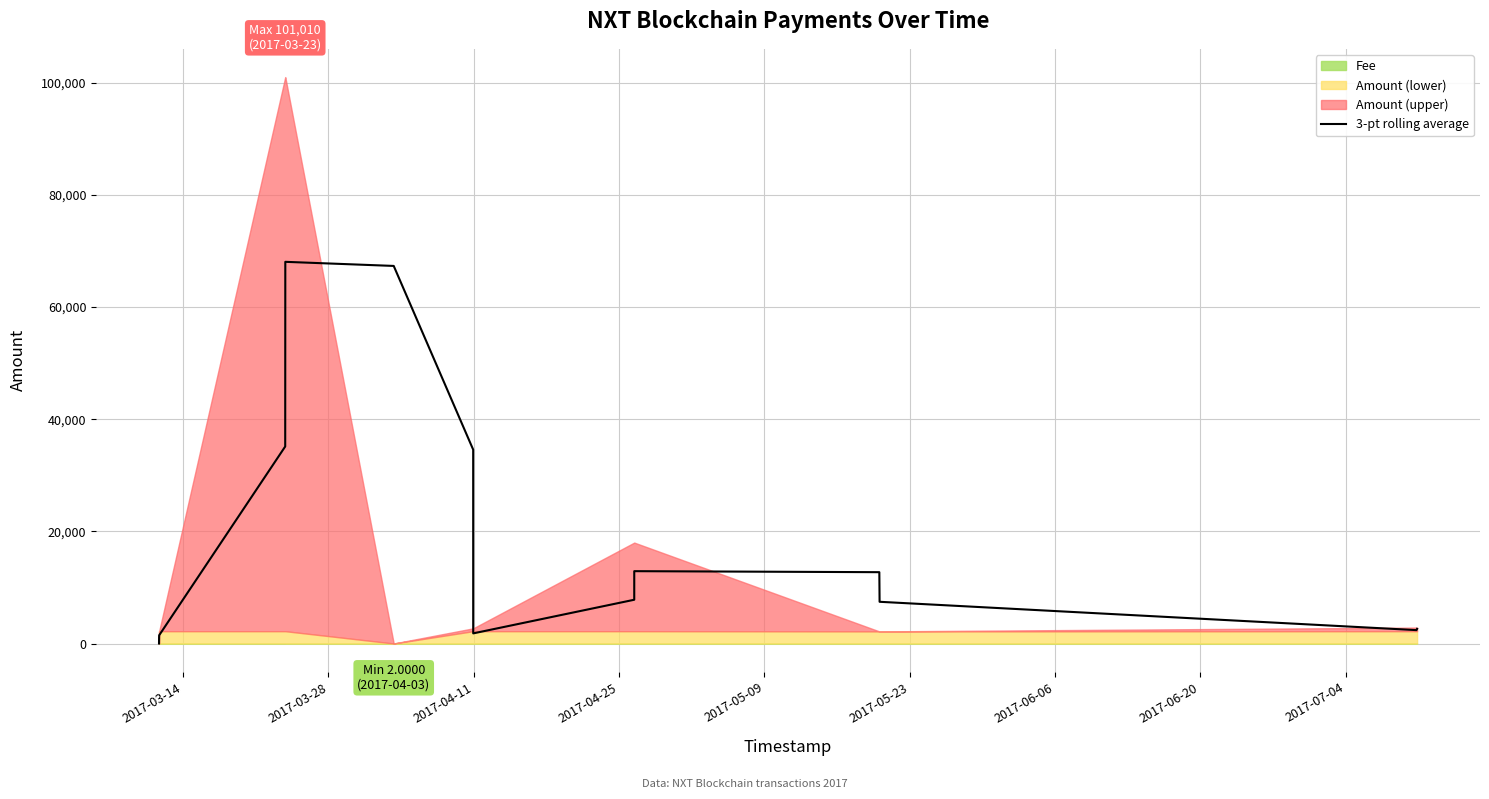

What is the value of the 8th point from the left?

1804.3